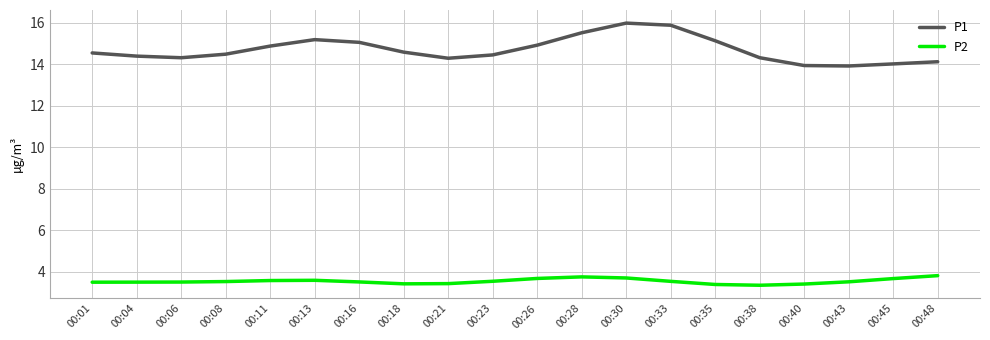

At which label does P1 first exceed 14?

00:01